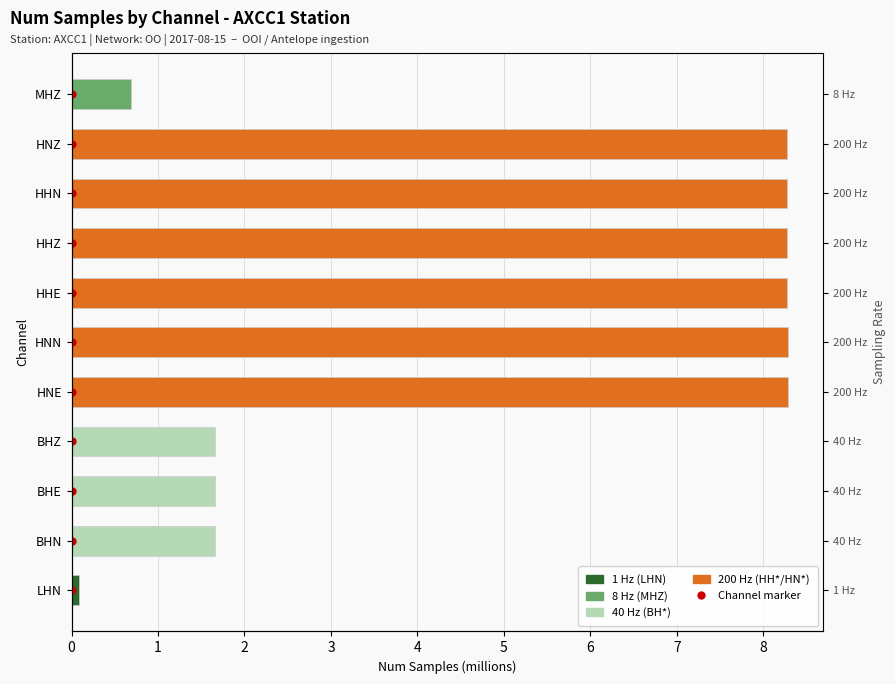

Reading left to right, transcribe all the data shown in this chart.

0.1	1.7	1.7	1.7	8.3	8.3	8.3	8.3	8.3	8.3	0.7